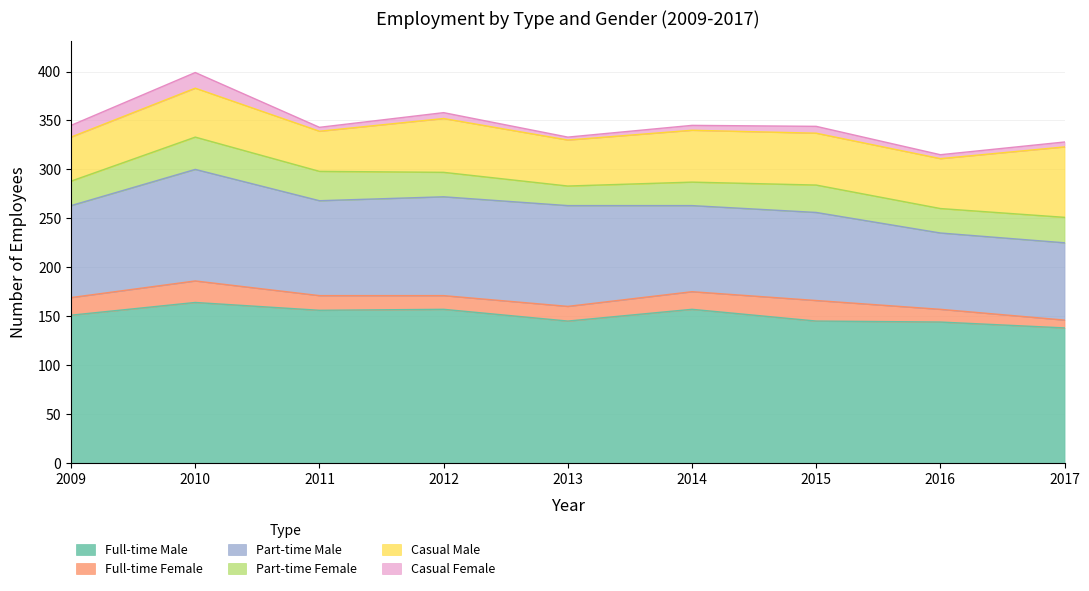

At which label does Full-time Male reach its peak?

2010